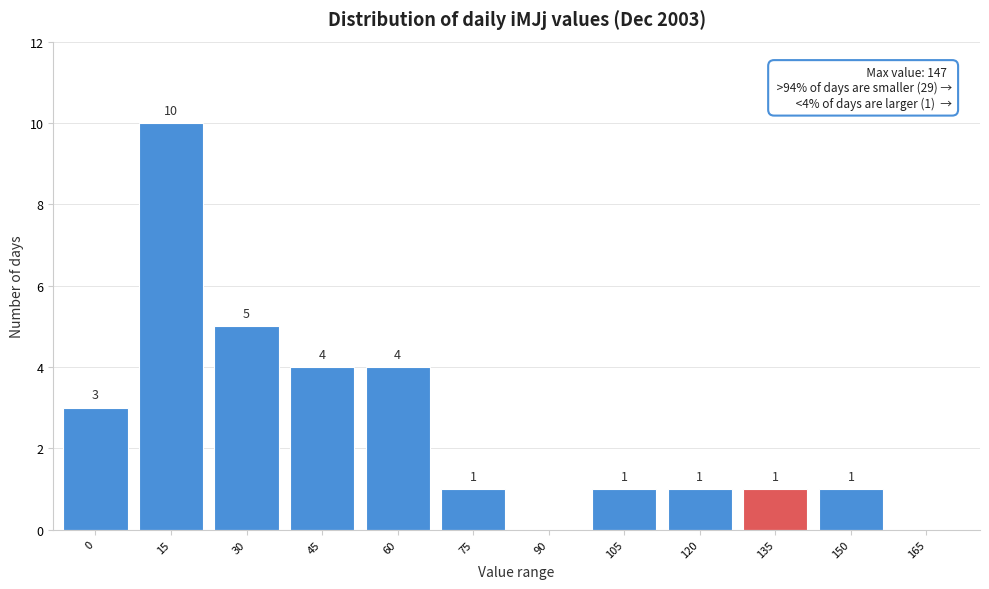

Reading right to left, list all the values displayed in this chart.

165=0	150=1	135=1	120=1	105=1	90=0	75=1	60=4	45=4	30=5	15=10	0=3